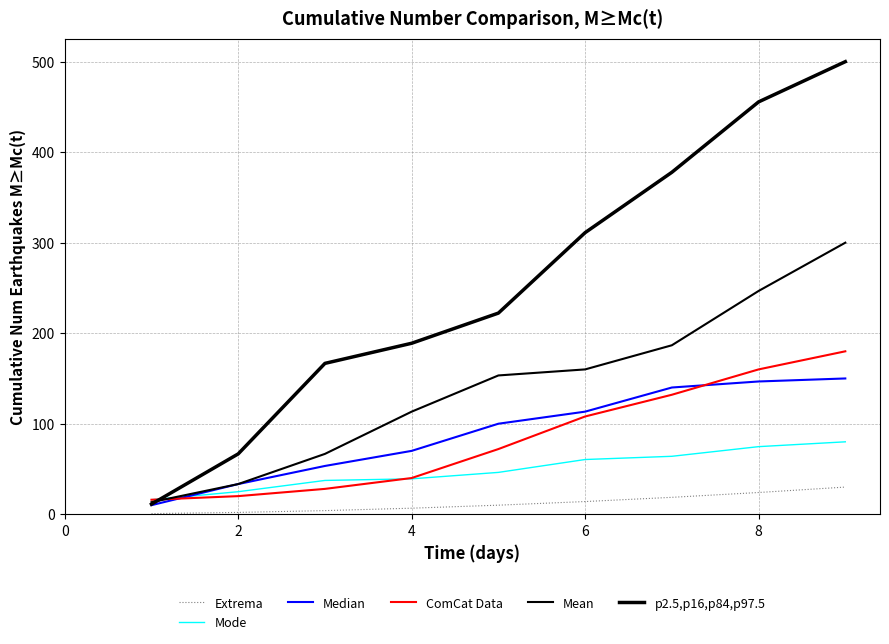

Count the number of data series in this chart.

6